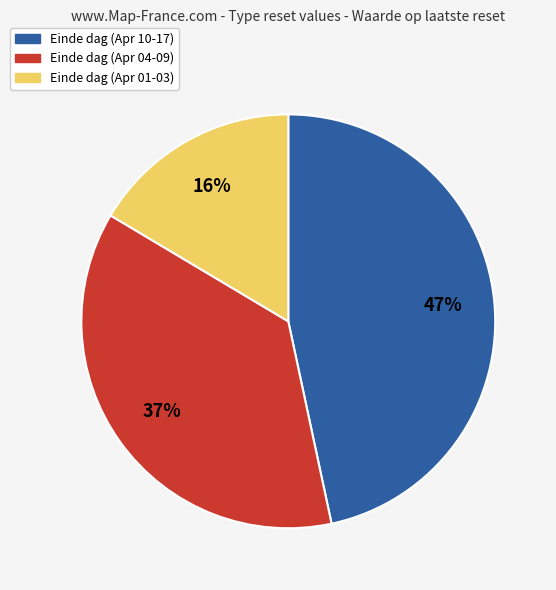

Rank the categories by value from lowest to highest.

Einde dag (Apr 01-03), Einde dag (Apr 04-09), Einde dag (Apr 10-17)